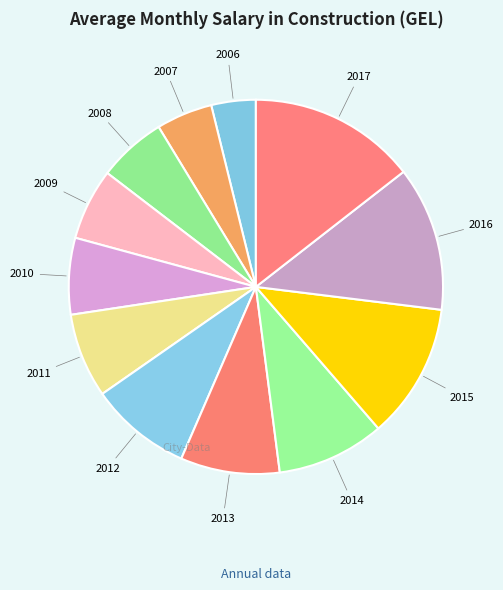

True or false: 2011 accounts for 1% of the total.

False